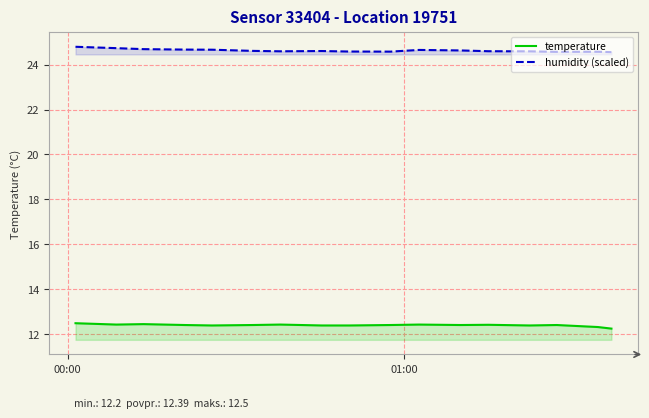

Which series has the largest total across all categories?

humidity (scaled)